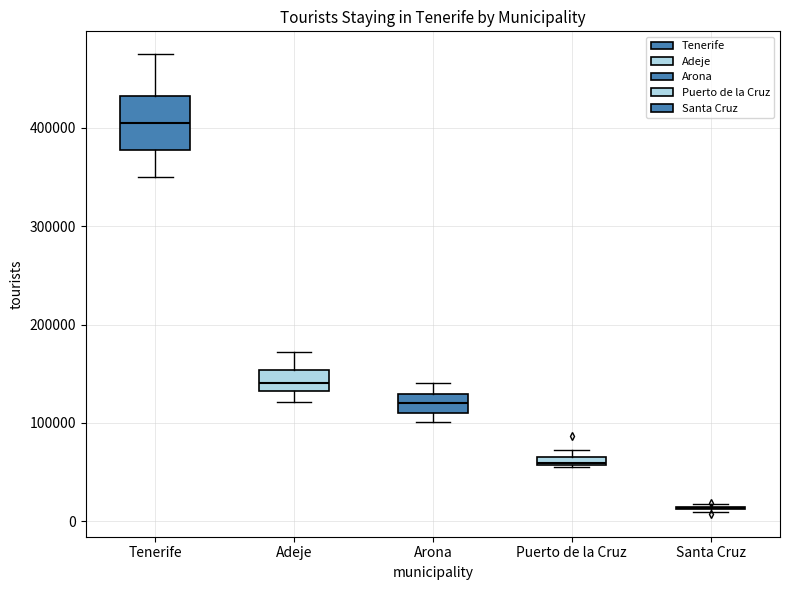

Where is the upper edge of the box for Arona on the y-axis? The values are not printed on the chart, so give them approximately, as read against the axis.

130000